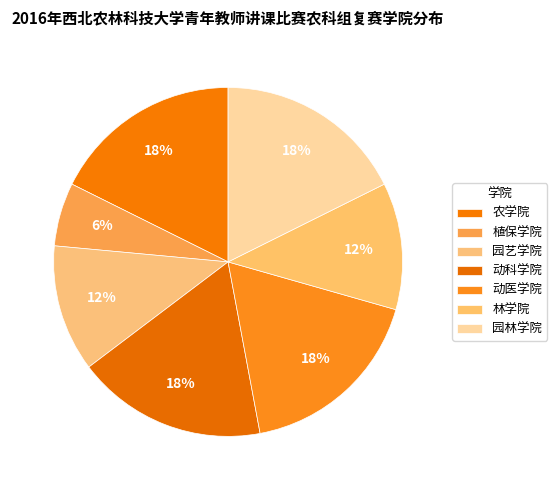

Count the number of slices in the pie.

7